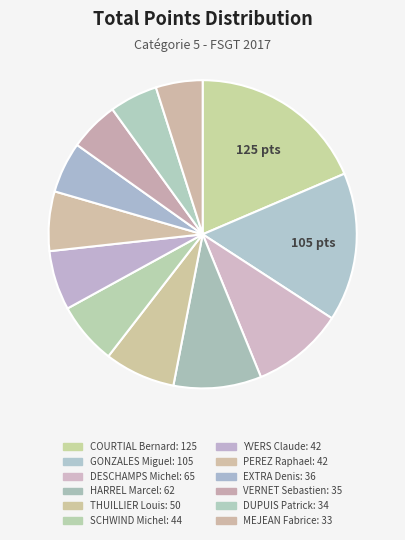

Rank the categories by value from highest to lowest.

COURTIAL Bernard, GONZALES Miguel, DESCHAMPS Michel, HARREL Marcel, THUILLIER Louis, SCHWIND Michel, YVERS Claude, PEREZ Raphael, EXTRA Denis, VERNET Sebastien, DUPUIS Patrick, MEJEAN Fabrice